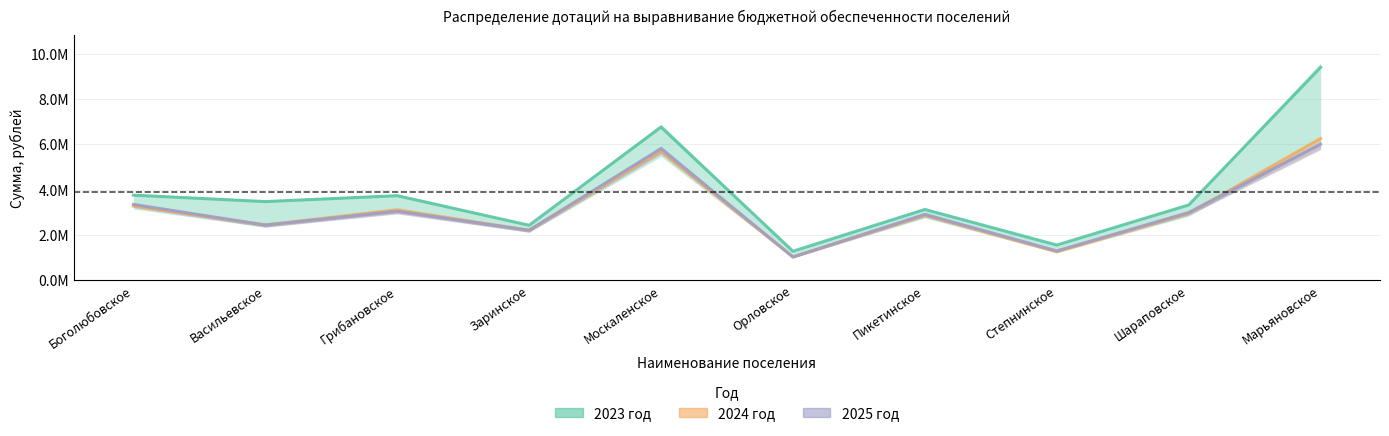

Reading left to right, transcribe all the data shown in this chart.

2023 год: Боголюбовское=3751405.2	Васильевское=3467746.6	Грибановское=3727531.5	Заринское=2421278.5	Москаленское=6759939.7	Орловское=1274414.2	Пикетинское=3119997.4	Степнинское=1547775.4	Шараповское=3318544.6	Марьяновское=9402208.7
2024 год: Боголюбовское=3272728.9	Васильевское=2434104.8	Грибановское=3107792.9	Заринское=2196145.4	Москаленское=5690320.4	Орловское=1019531.4	Пикетинское=2861673.0	Степнинское=1249398.6	Шараповское=2944576.4	Марьяновское=6256401.2
2025 год: Боголюбовское=3344095.9	Васильевское=2434104.8	Грибановское=3042744.2	Заринское=2202464.1	Москаленское=5808623.5	Орловское=1019531.4	Пикетинское=2903832.5	Степнинское=1289016.3	Шараповское=2985444.9	Марьяновское=6002815.4